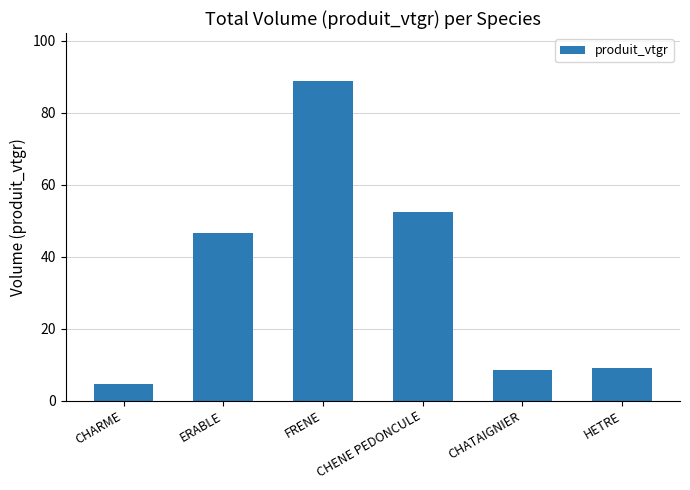

Approximately how many times larger is the value at CHATAIGNIER compared to FRENE?

0.1